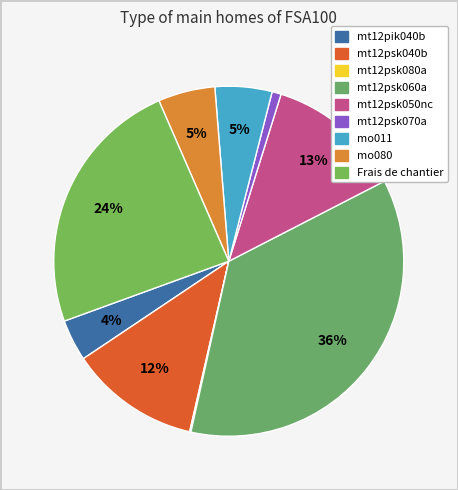

How many slices are in this pie chart?

9